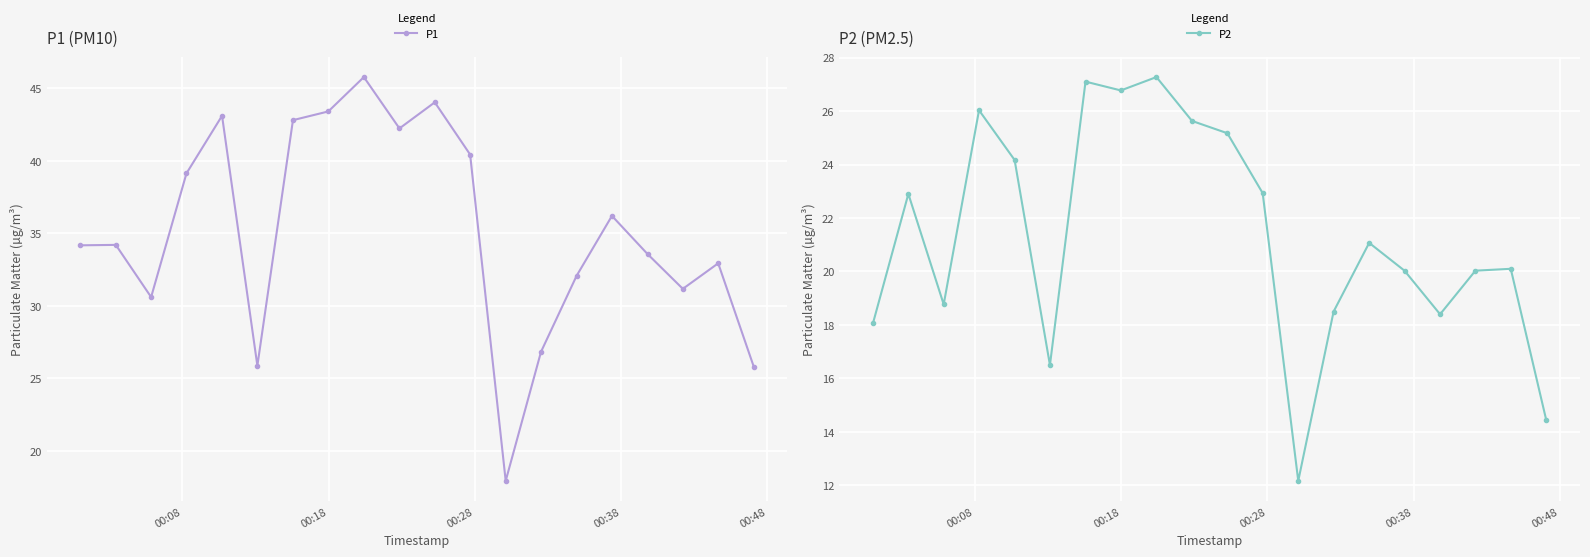

True or false: P2 has more than 1 interior local peaks.

True